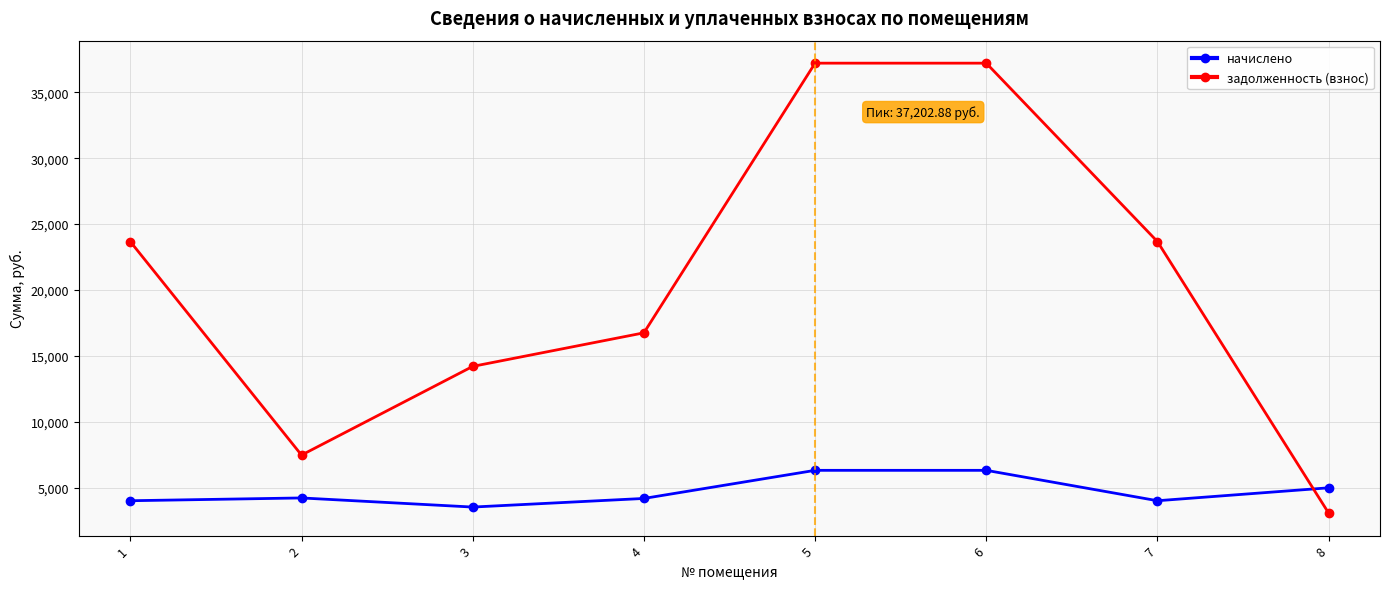

Which series has the largest total across all categories?

задолженность (взнос)